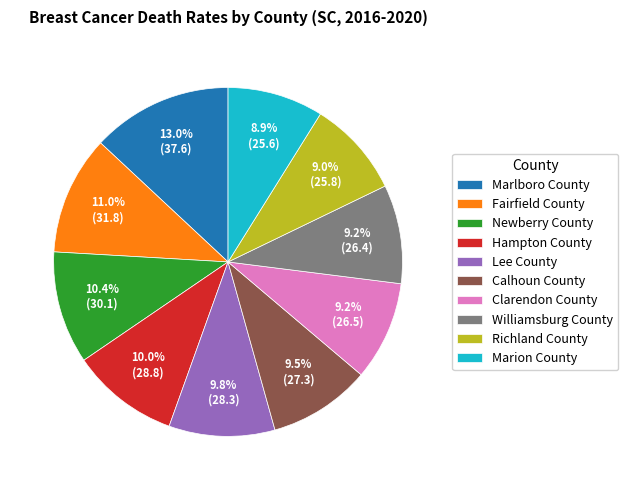

True or false: Williamsburg County accounts for 3% of the total.

False